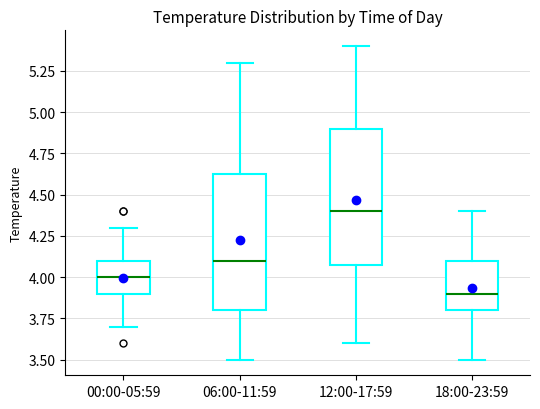

Reading left to right, read every box against the y-axis: the position of its median line, the range the box covers, and the ends of its whiskers. The values are not printed on the chart, so give them approximately, as read against the axis.

00:00-05:59: median 4.00, box 3.90 to 4.10, whiskers 3.70 to 4.30
06:00-11:59: median 4.10, box 3.80 to 4.65, whiskers 3.50 to 5.30
12:00-17:59: median 4.40, box 4.10 to 4.90, whiskers 3.60 to 5.40
18:00-23:59: median 3.90, box 3.80 to 4.10, whiskers 3.50 to 4.40